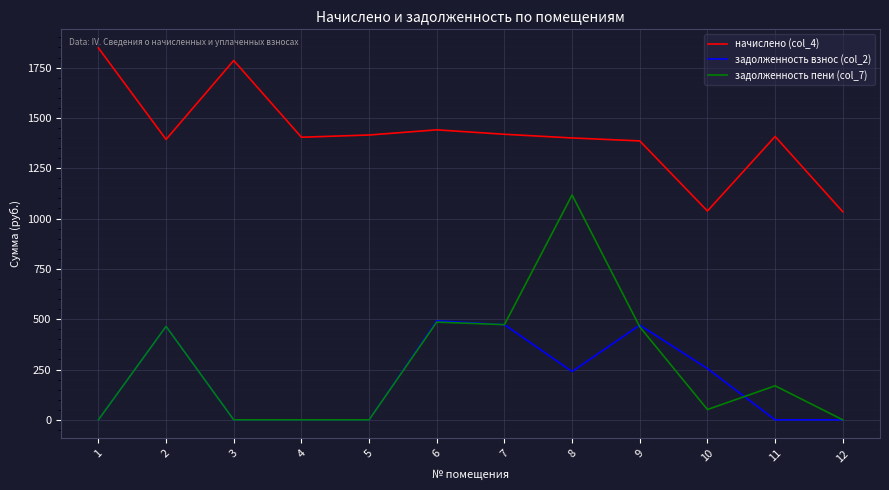

What are all the series names shown in the legend?

начислено (col_4), задолженность взнос (col_2), задолженность пени (col_7)